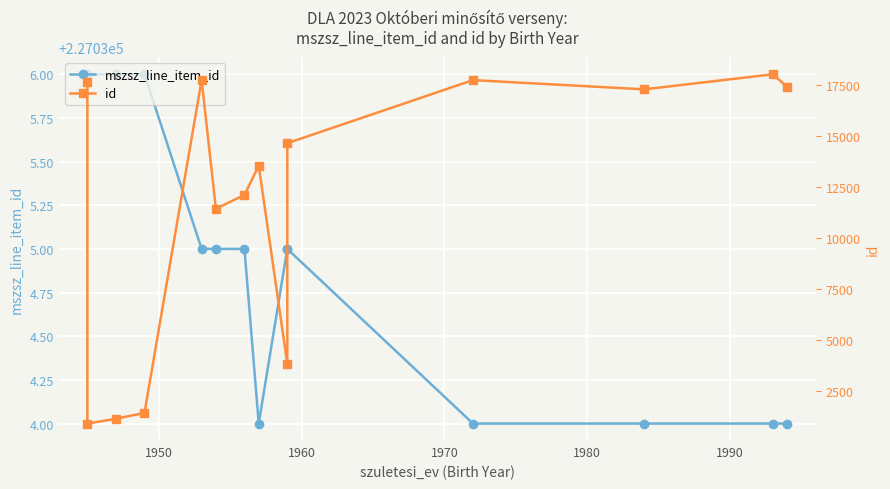

Which series has the largest total across all categories?

mszsz_line_item_id